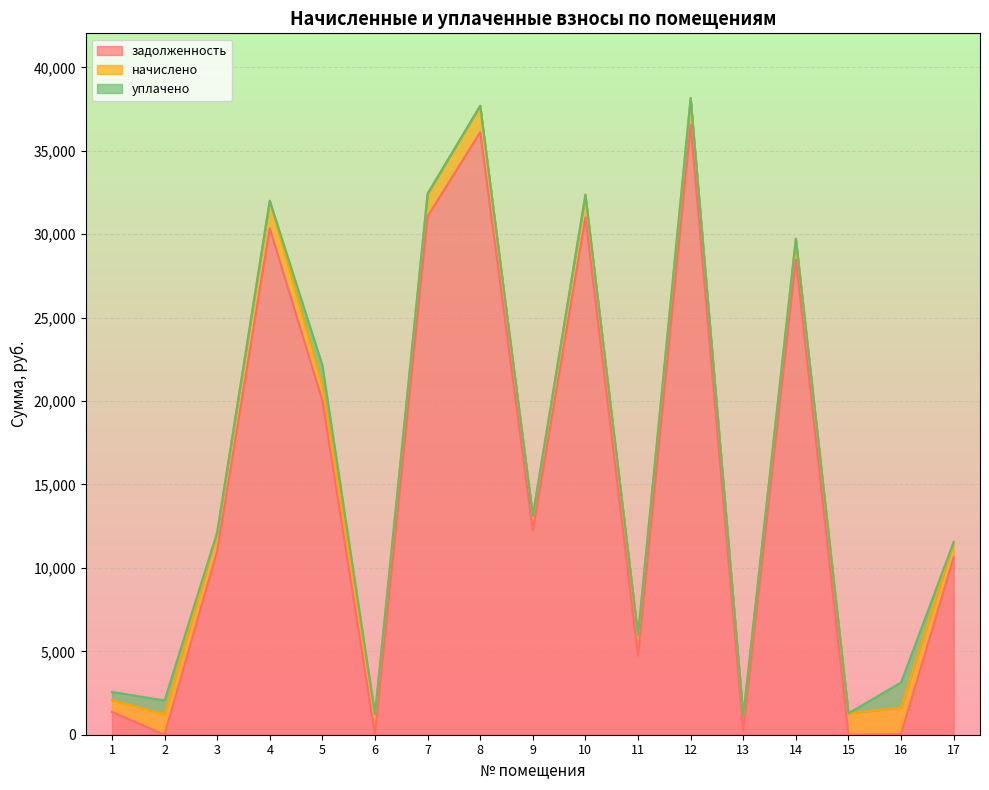

How many lines are shown in the chart?

3